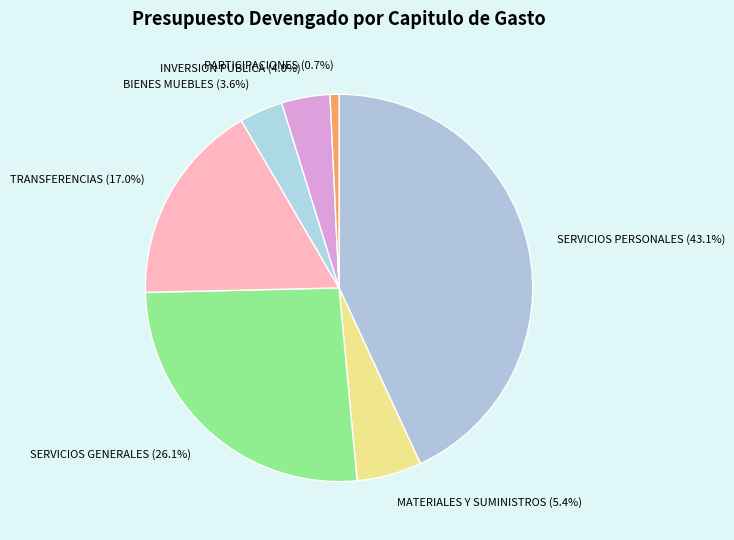

How many segments does this pie chart have?

7